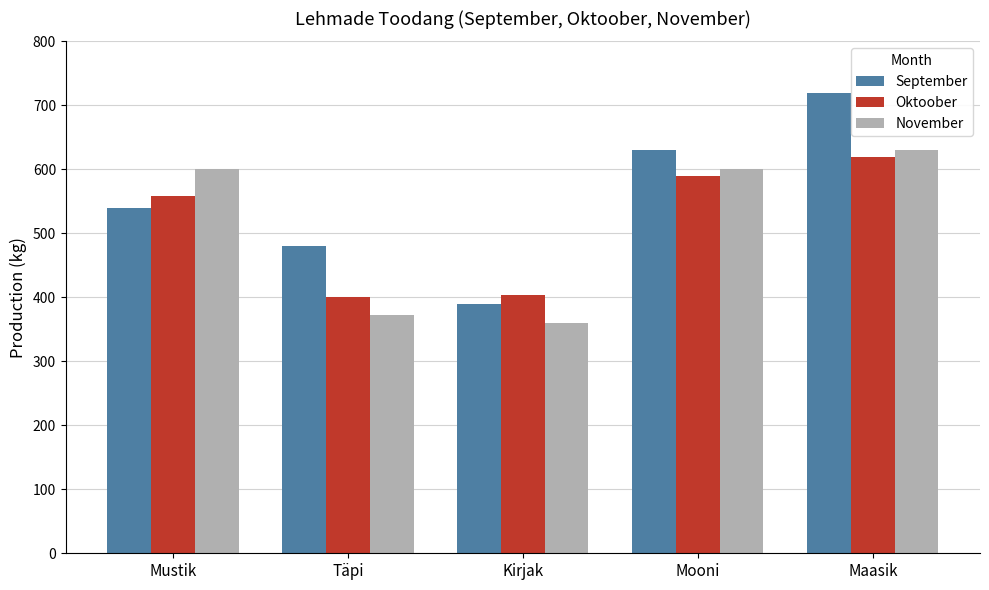

What is the label of the 1st bar from the right?

Maasik